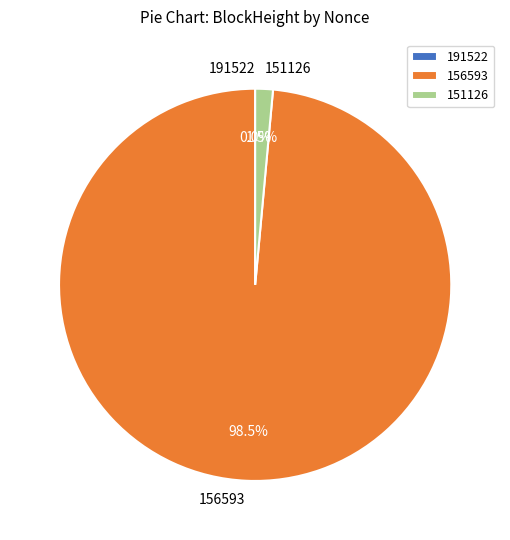

Count the number of slices in the pie.

3